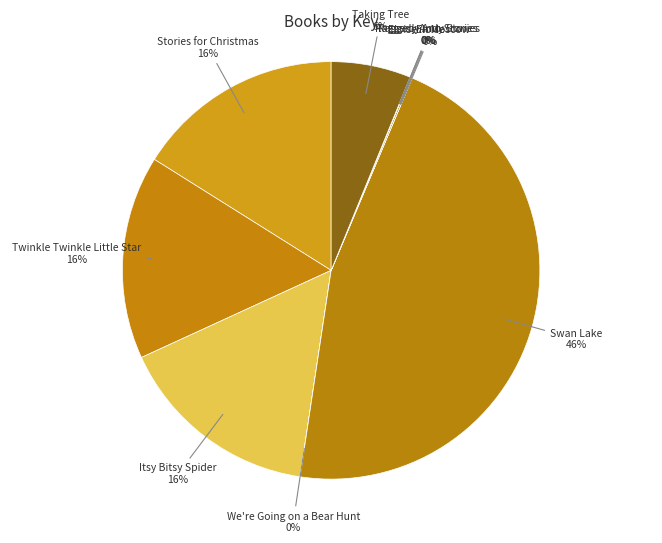

How many slices are in this pie chart?

10